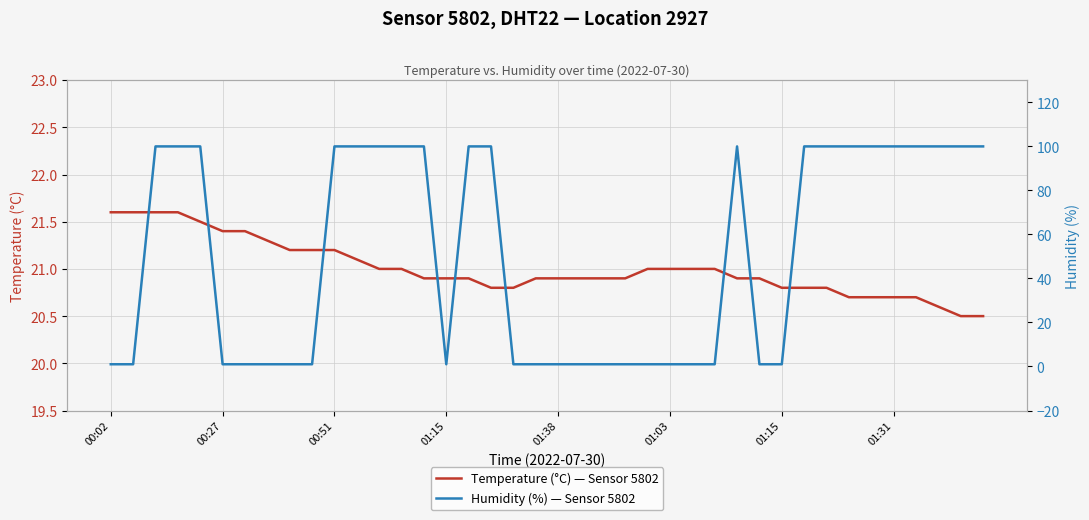

Where is the first local minimum for Humidity (%) — Sensor 5802?

01:15